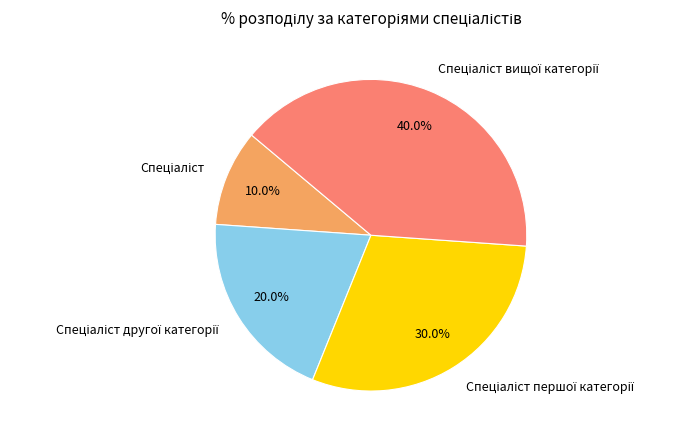

How many slices are in this pie chart?

4